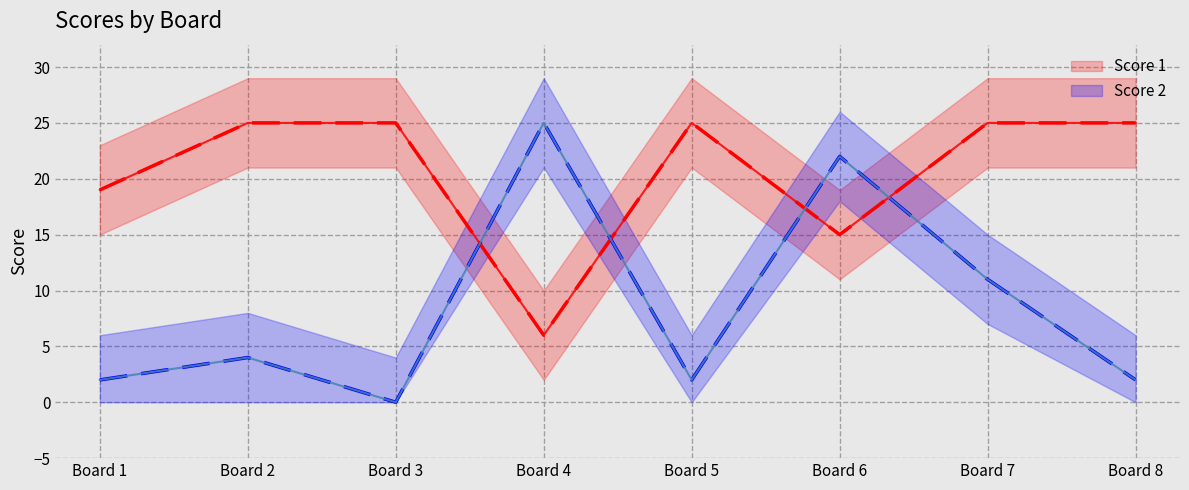

How many values in Score 2 are above zero?

7